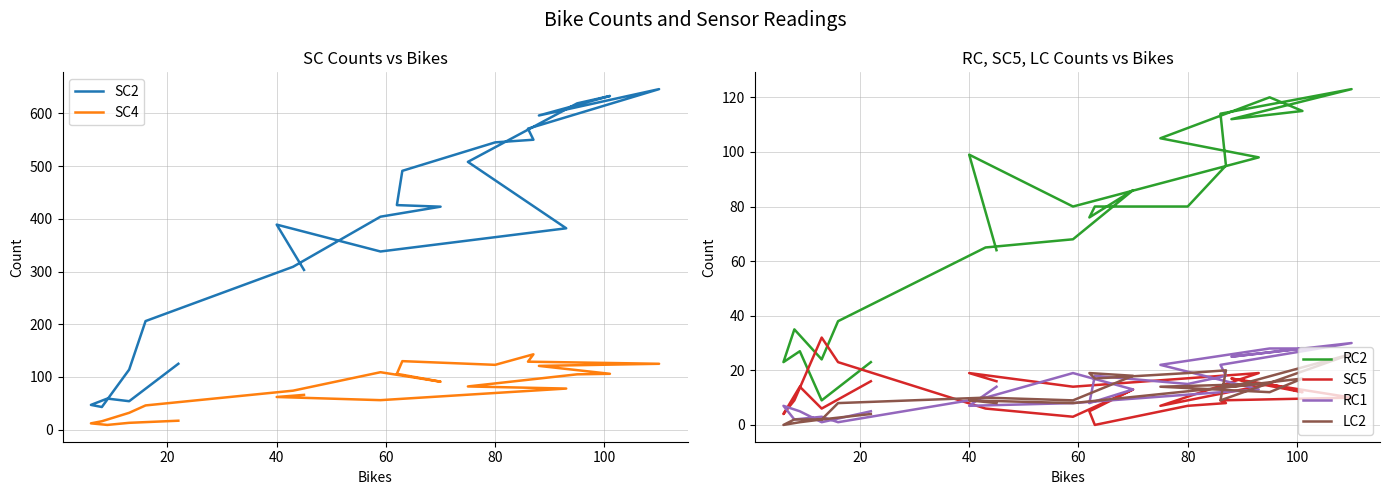

True or false: SC4 and RC2 intersect in this chart.

True